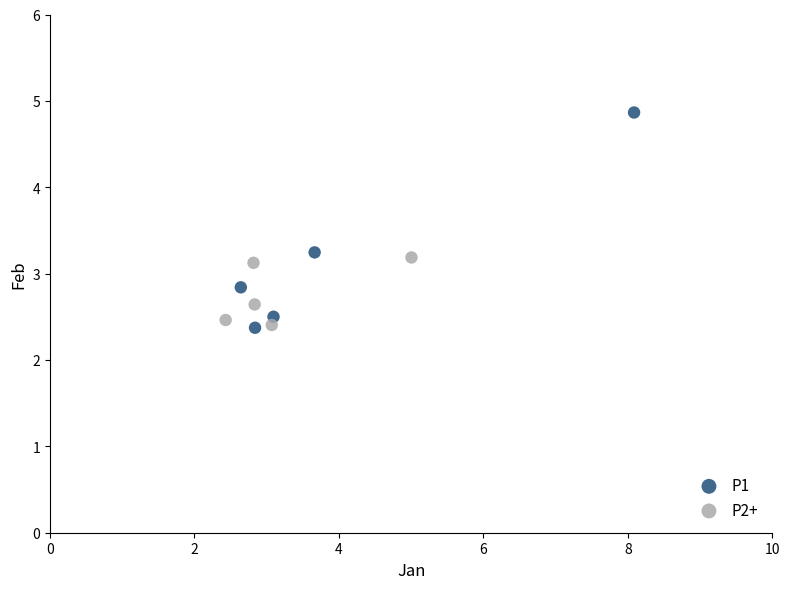

Which series has the largest Y range (max minus min)?

P1